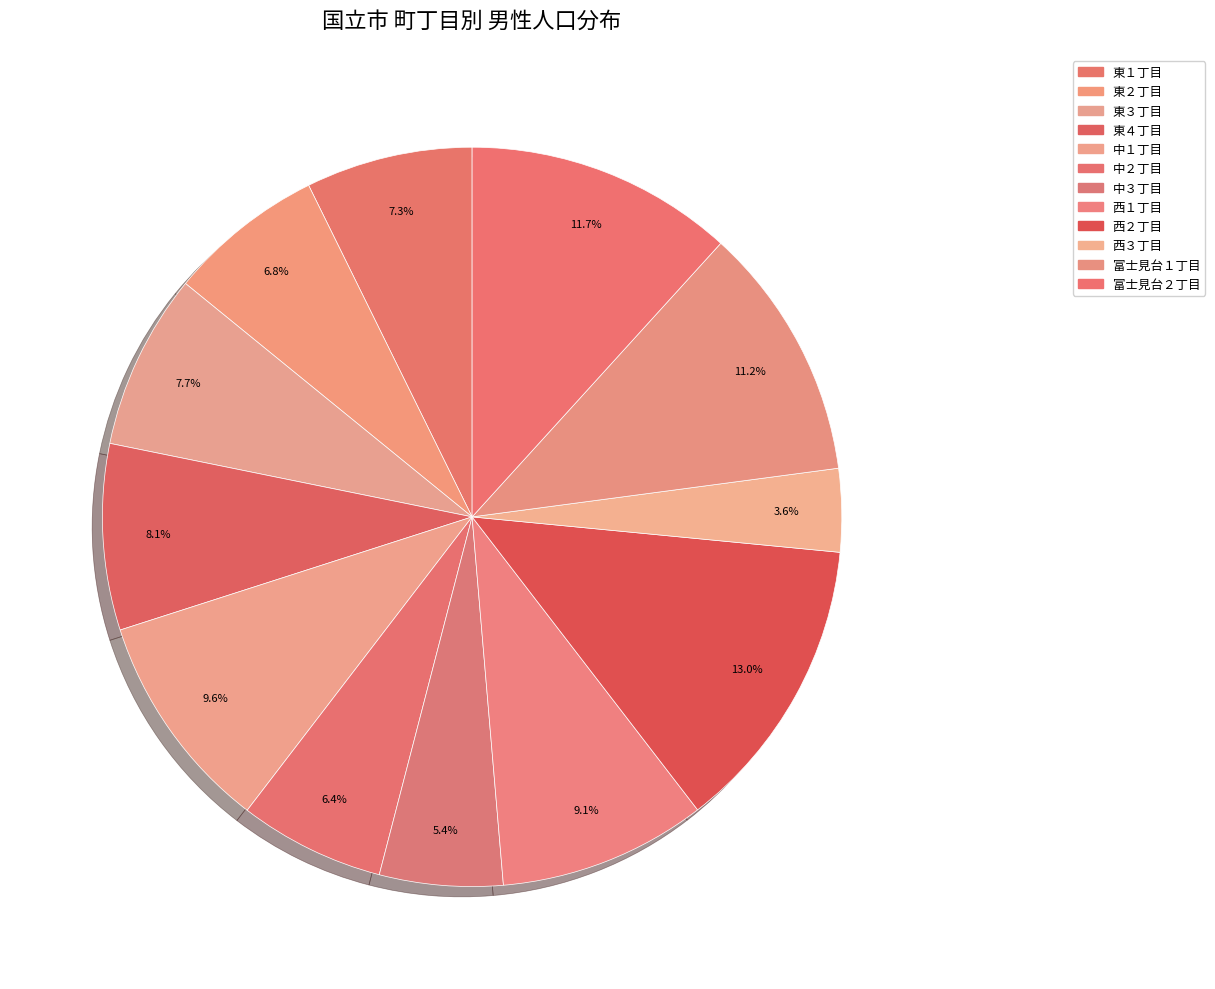

Combined, what portion of the pie is 富士見台１丁目 and 東２丁目?

18.0%